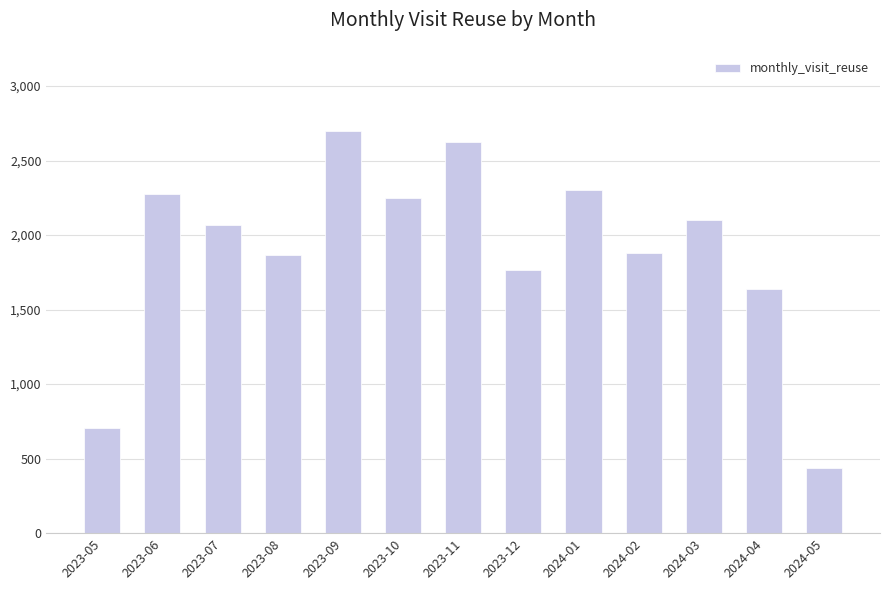

What is the greatest value displayed?

2696